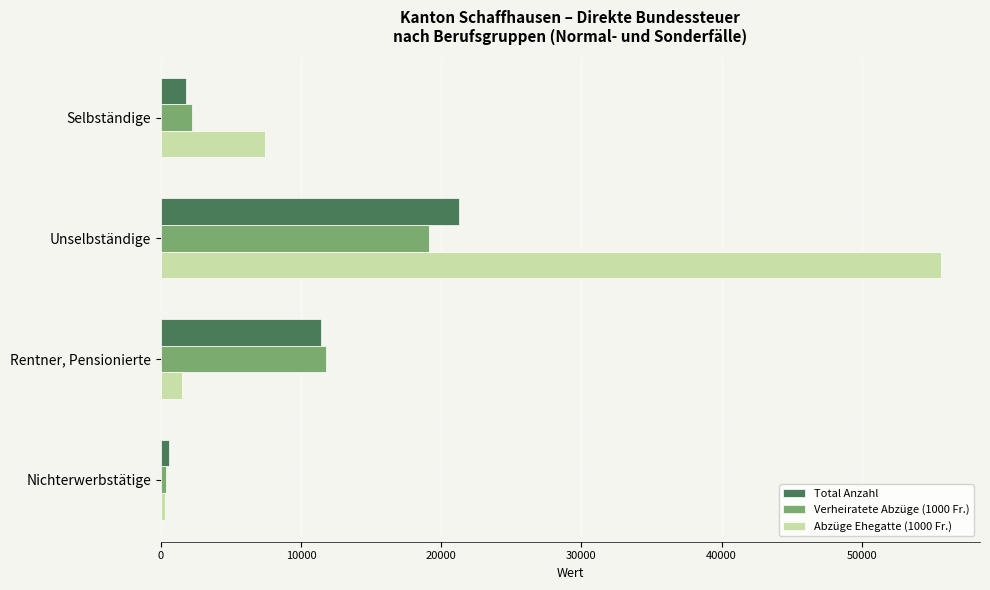

Which series has the largest range (max minus min)?

Abzüge Ehegatte (1000 Fr.)